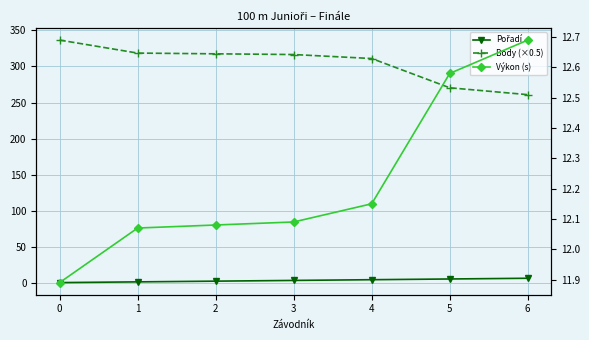

What is the smallest value displayed?

1.0